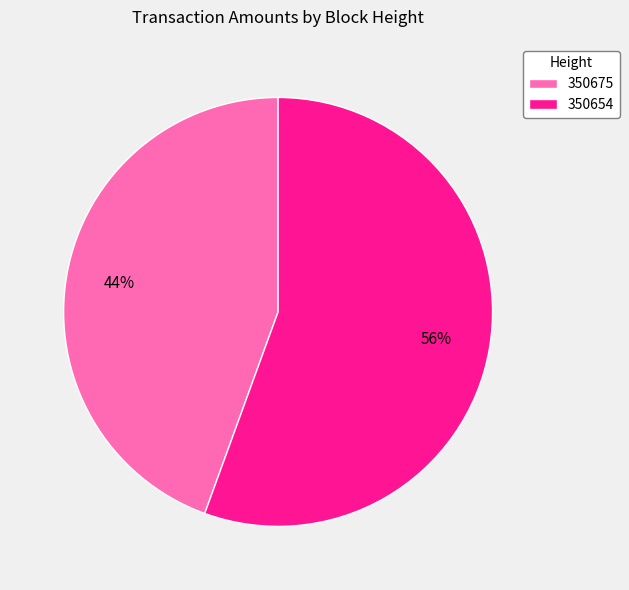

Combined, do 350675 and 350654 account for over 50%?

Yes